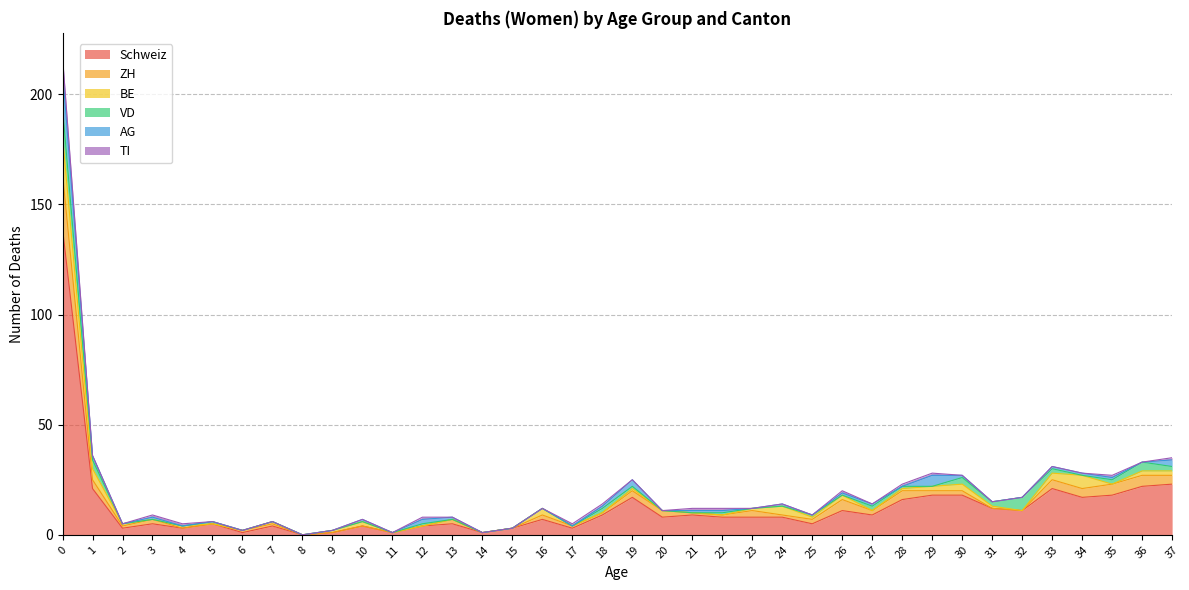

True or false: BE and Schweiz intersect in this chart.

False